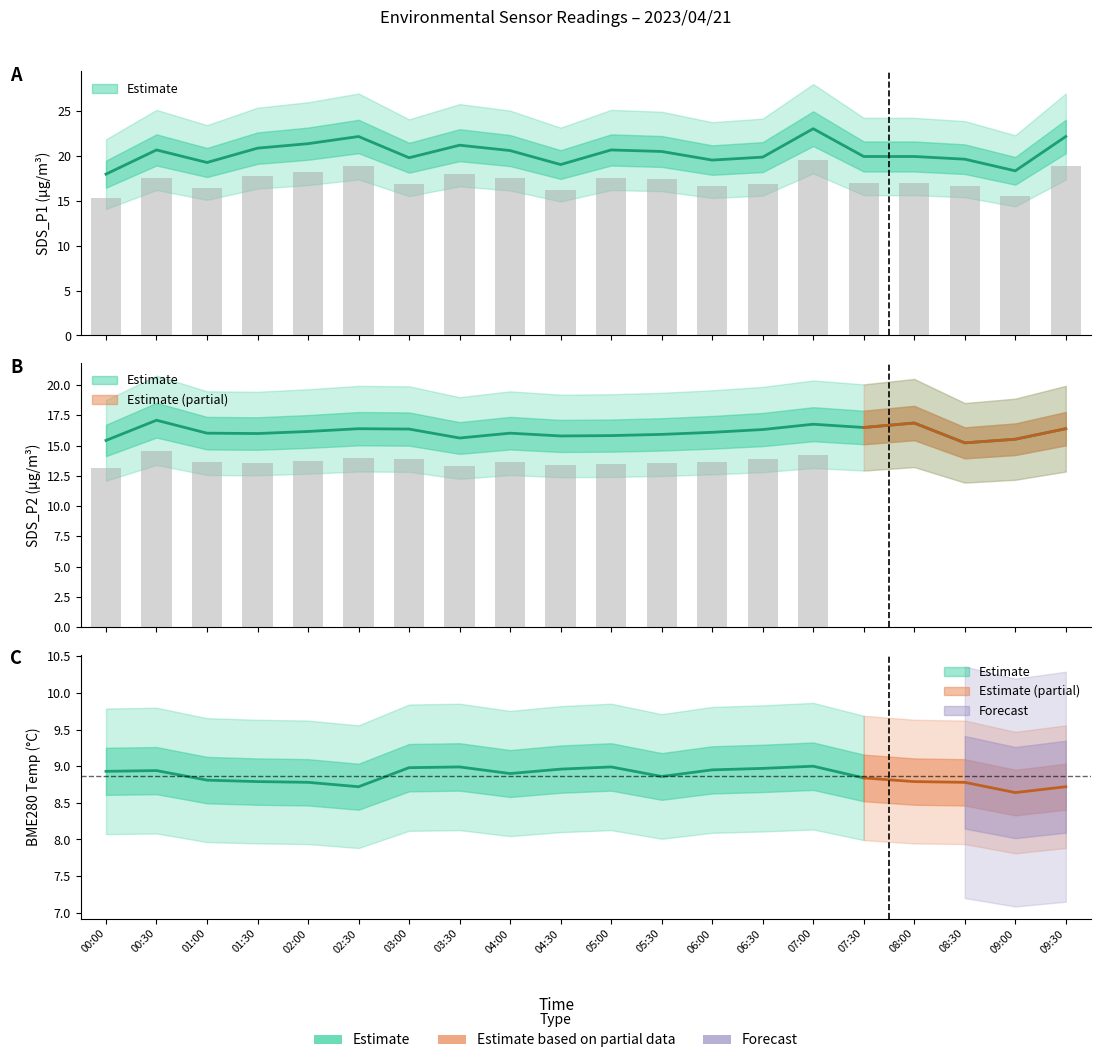

What is the label of the 4th bar from the left?

01:30